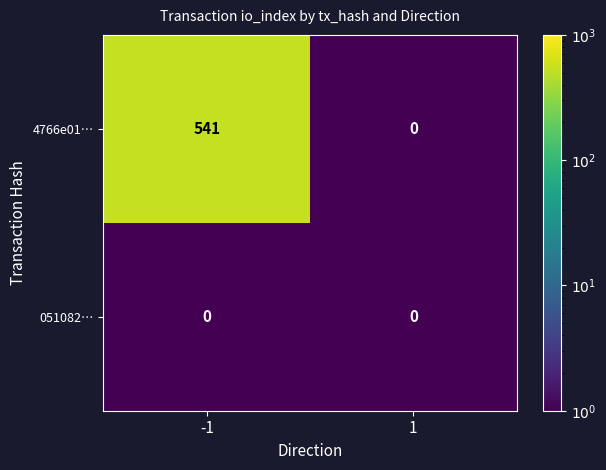

What is the total value across all series at 1?

0